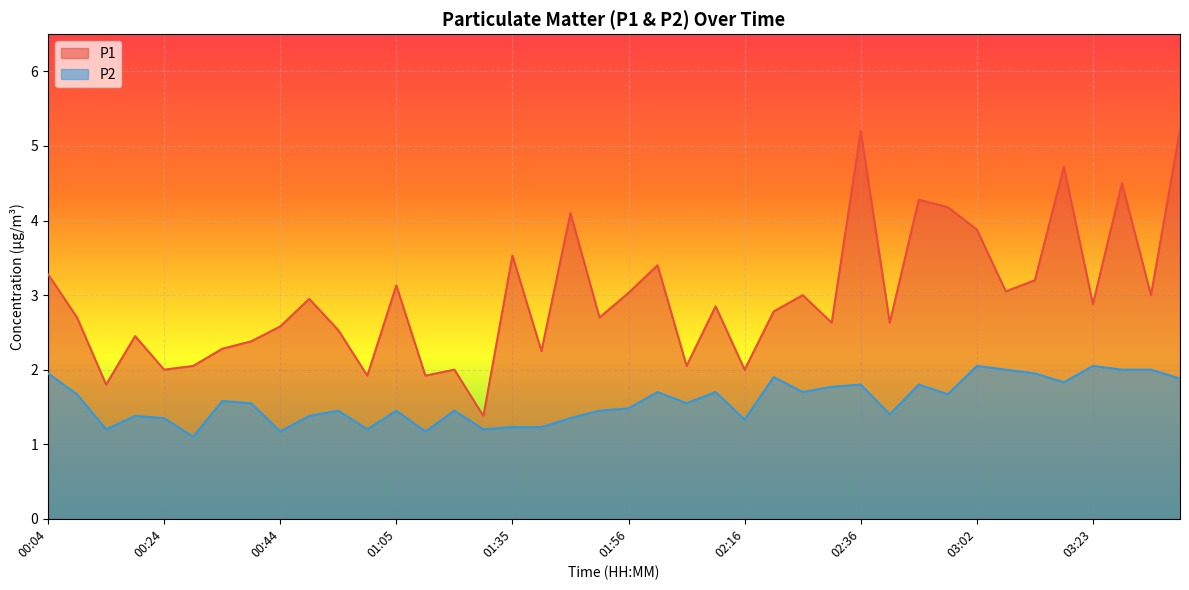

At how many categories does at least one series exceed 3?

15